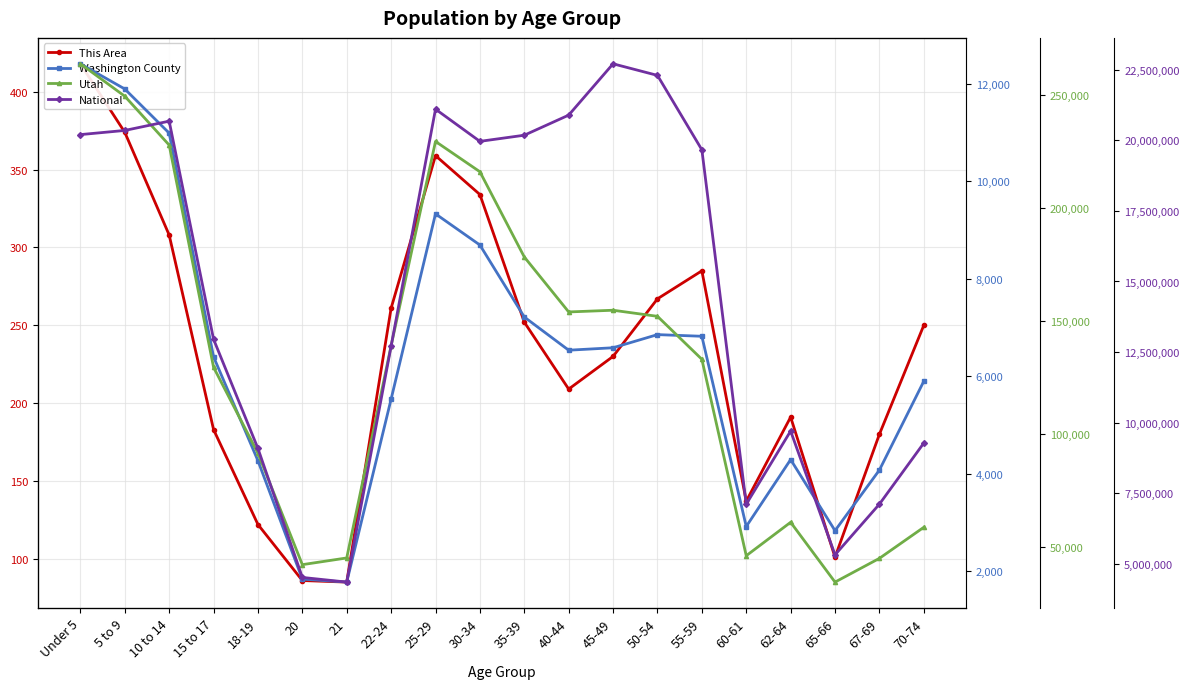

Reading right to left, extract all data points from this chart.

This Area: 70-74=250	67-69=180	65-66=101	62-64=191	60-61=137	55-59=285	50-54=267	45-49=230	40-44=209	35-39=252	30-34=334	25-29=359	22-24=261	21=85	20=86	18-19=122	15 to 17=183	10 to 14=308	5 to 9=374	Under 5=418
Washington County: 70-74=5894	67-69=4071	65-66=2827	62-64=4286	60-61=2912	55-59=6817	50-54=6851	45-49=6581	40-44=6531	35-39=7212	30-34=8690	25-29=9330	22-24=5528	21=1771	20=1832	18-19=4262	15 to 17=6396	10 to 14=10987	5 to 9=11893	Under 5=12410
Utah: 70-74=58744	67-69=44995	65-66=34485	62-64=60965	60-61=46154	55-59=133122	50-54=152133	45-49=154831	40-44=154074	35-39=178401	30-34=216133	25-29=229554	22-24=139142	21=45173	20=42204	18-19=91510	15 to 17=129580	10 to 14=227951	5 to 9=249572	Under 5=263924
National: 70-74=9278166	67-69=7115361	65-66=5319902	62-64=9704197	60-61=7113727	55-59=19664805	50-54=22298125	45-49=22708591	40-44=20890964	35-39=20179642	30-34=19962099	25-29=21101849	22-24=12712576	21=4354294	20=4519129	18-19=9086089	15 to 17=12954254	10 to 14=20677194	5 to 9=20348657	Under 5=20201362